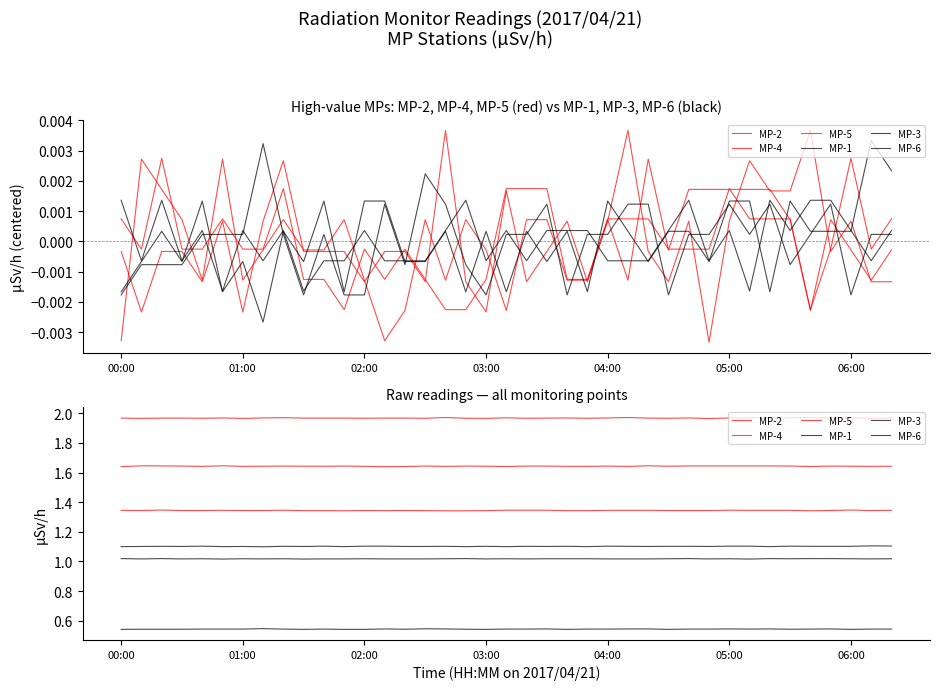

Rank the series by their maximum value, from highest to lowest.

MP-4, MP-2, MP-5, MP-3, MP-1, MP-6